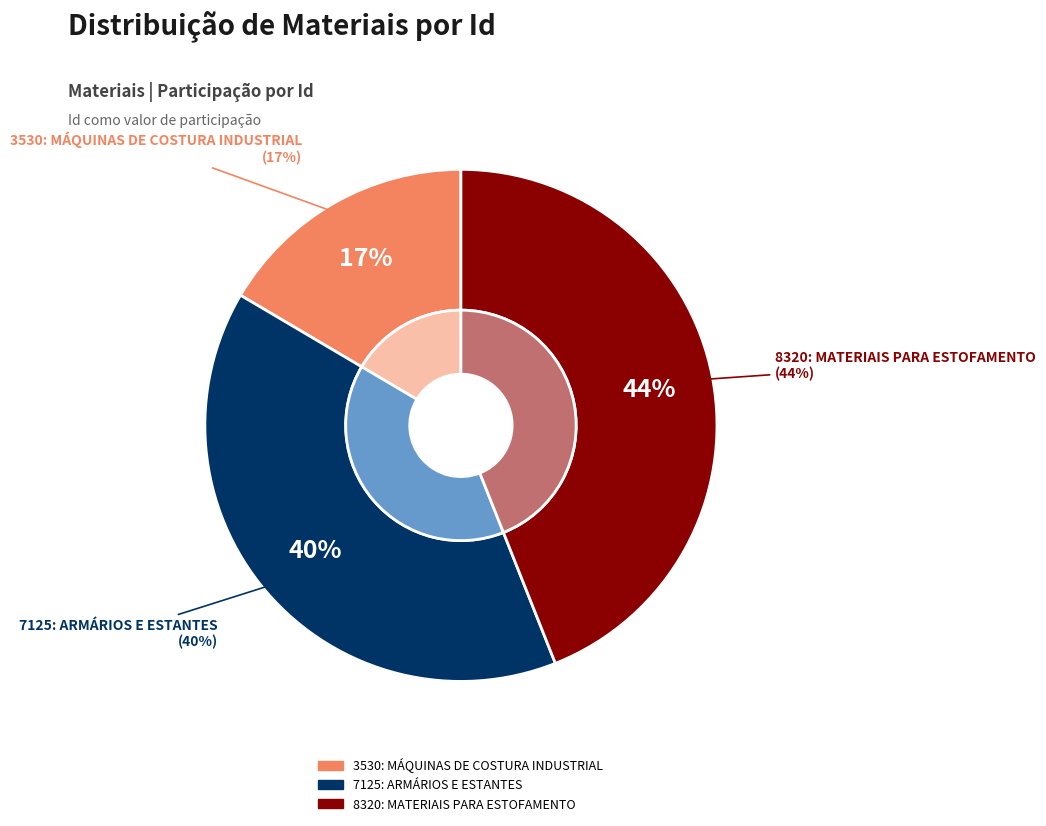

Does 7125: ARMÁRIOS E ESTANTES represent more than half of the total?

No